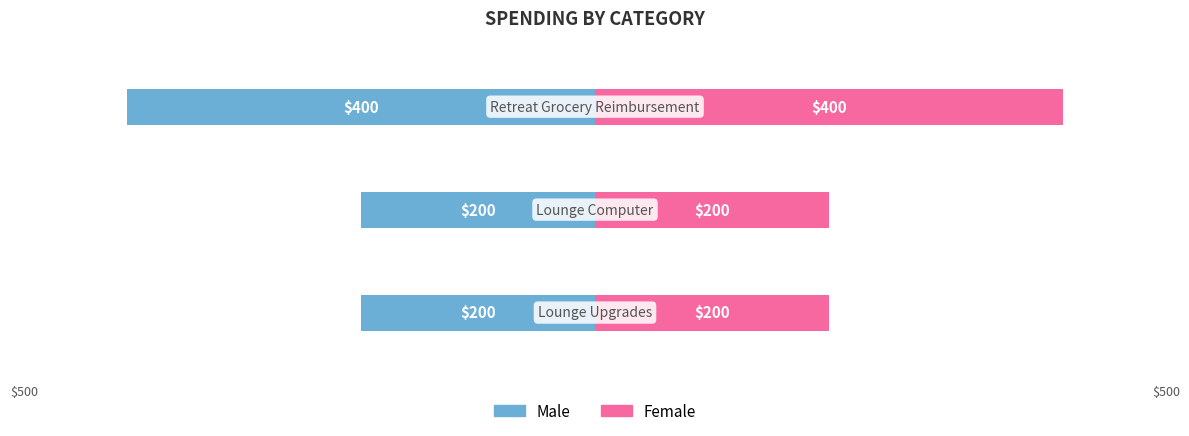

Which series changed the most between −600 and −400?

Male